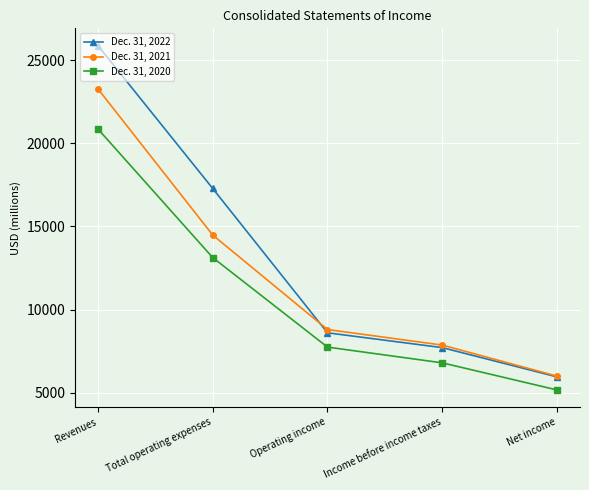

What is the approximate value of Dec. 31, 2020 at Total operating expenses?

13129